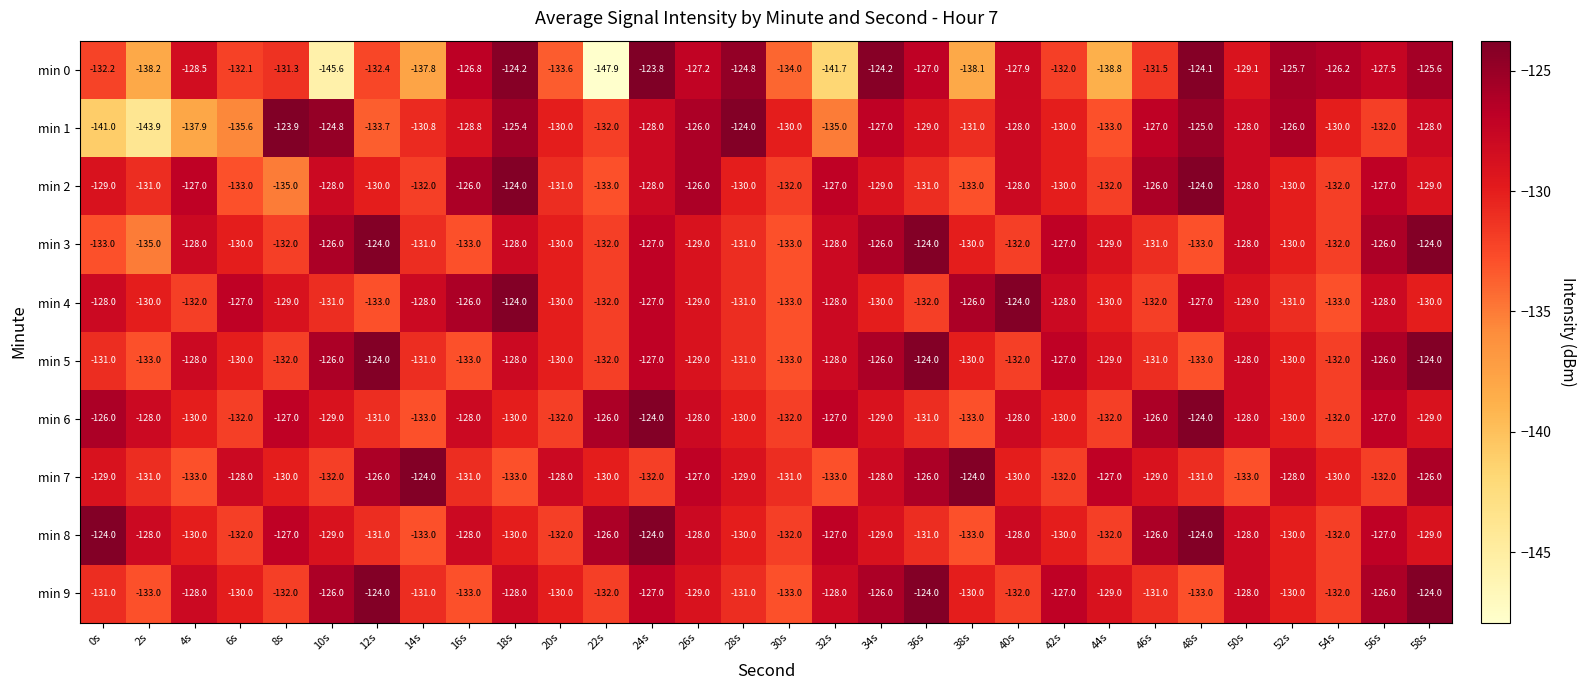

At which category is the sum across all series the highest?

24s